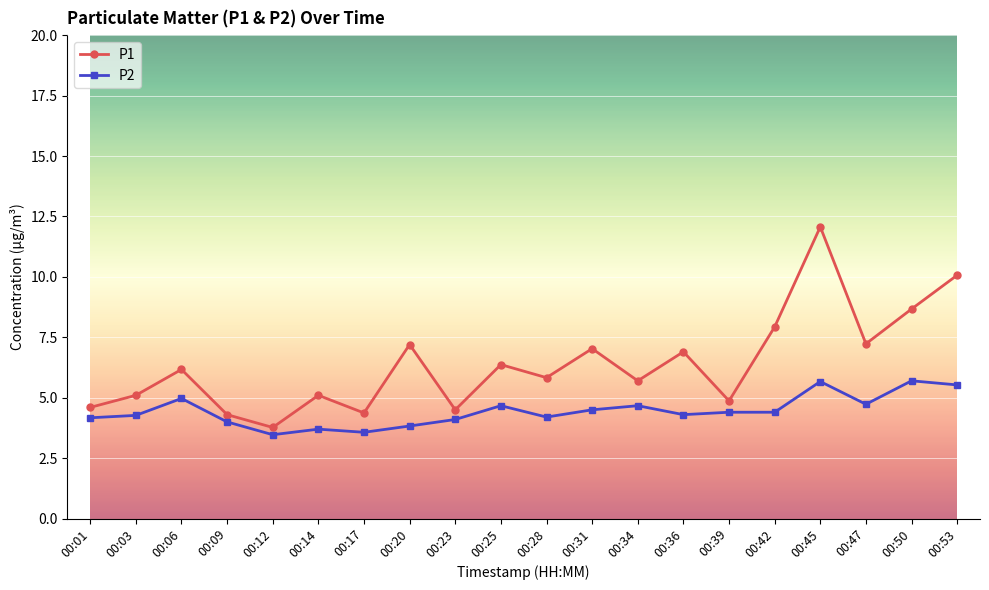

Count the number of categories in the chart.

20